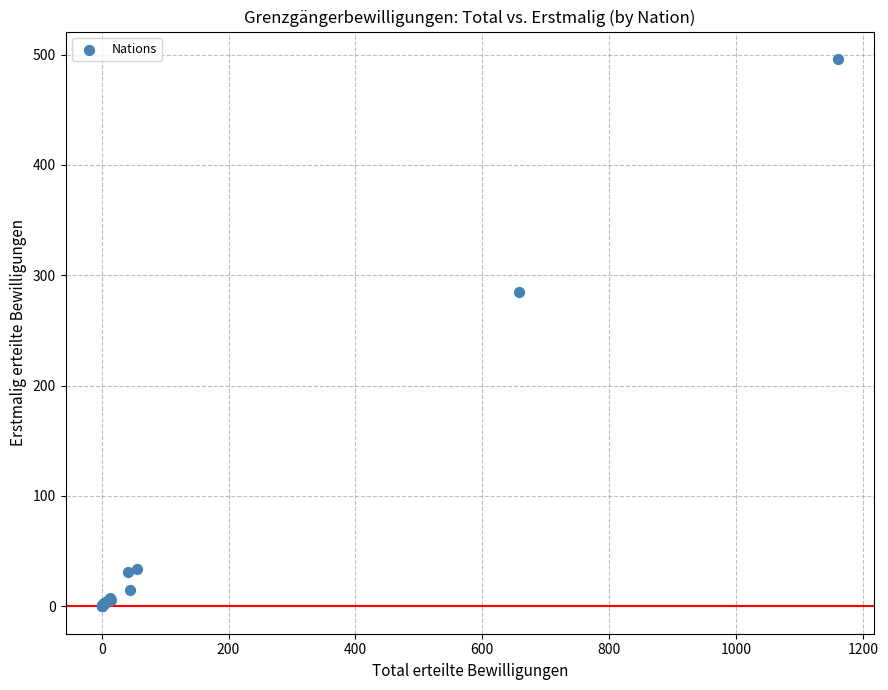

What Y value in the scatter plot is closest to 248?

285